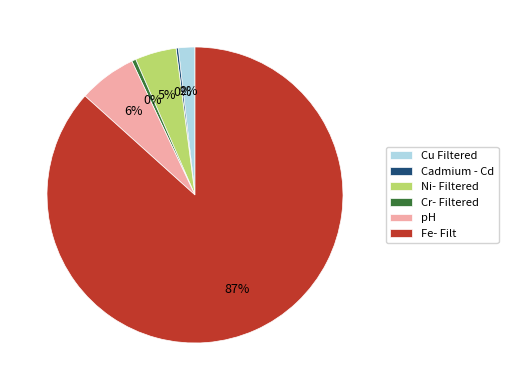

Do Fe- Filt and pH together represent more than half of the pie?

Yes